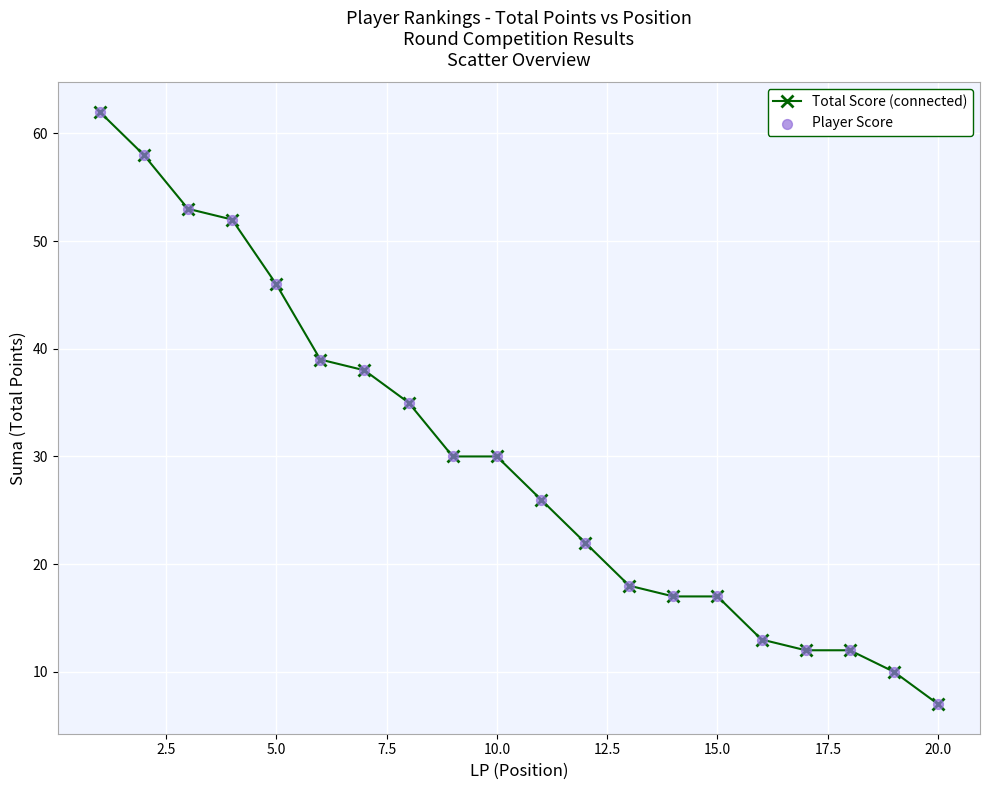

What is the value of the 4th point from the left?

52